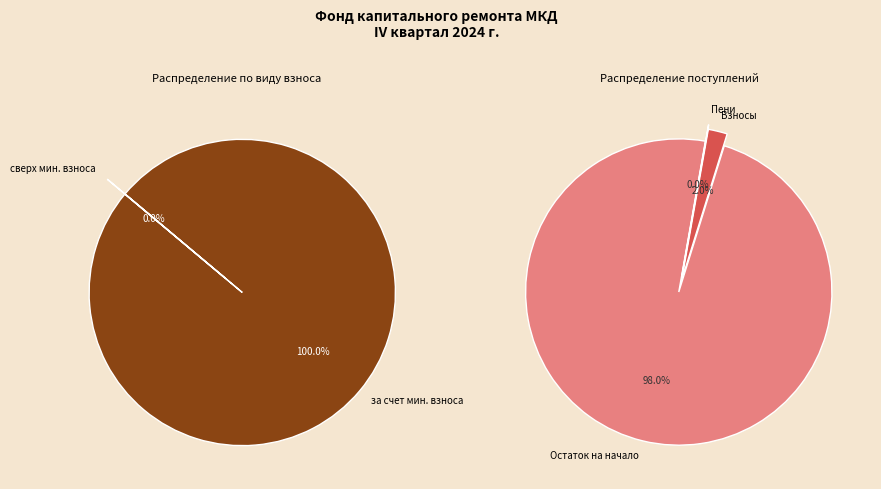

Count the number of slices in the pie.

2